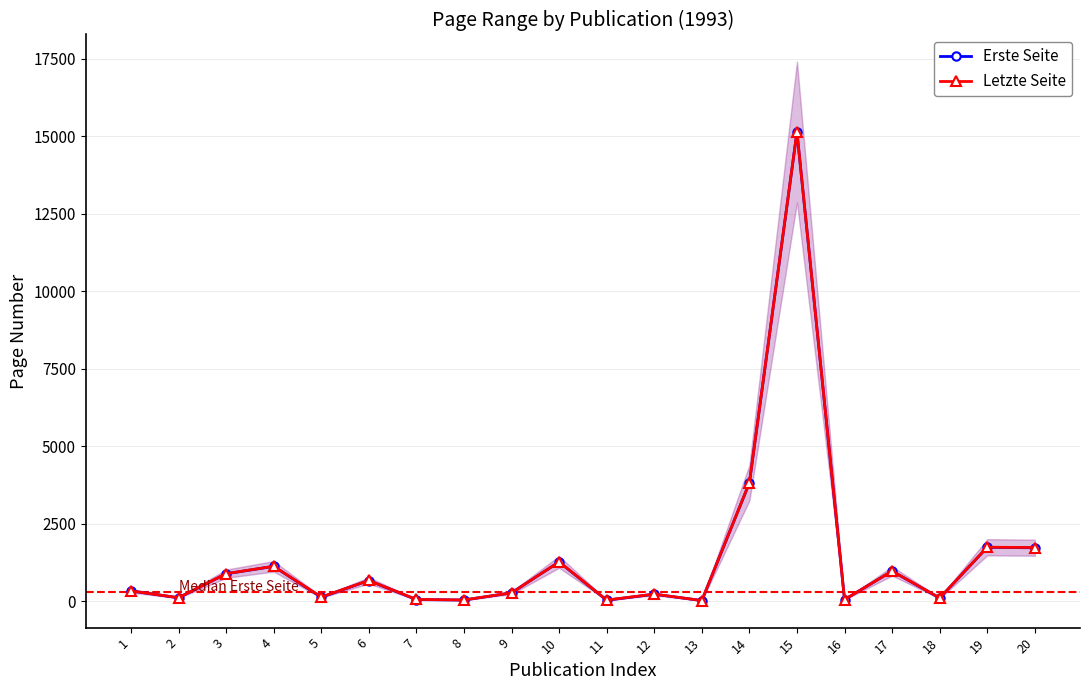

Rank the categories by Erste Seite value from highest to lowest.

15, 14, 19, 20, 10, 4, 17, 3, 6, 1, 9, 12, 5, 2, 18, 16, 7, 8, 11, 13